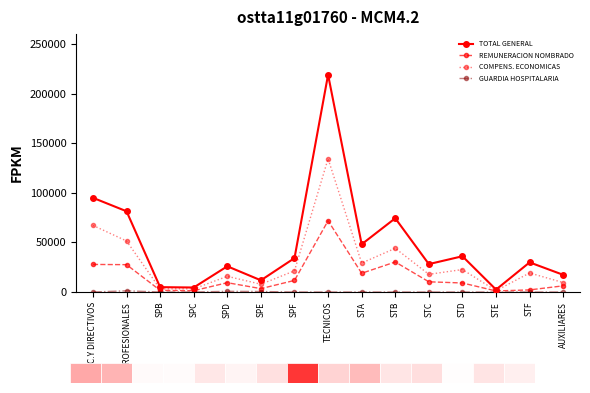

What value does the COMPENS. ECONOMICAS series have at PROFESIONALES?

51461.2